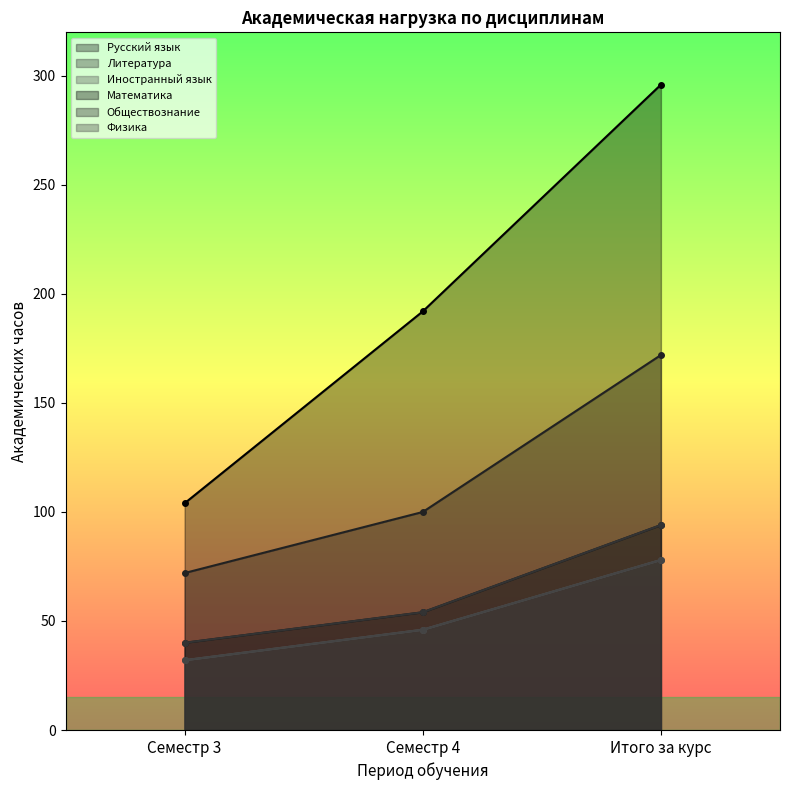

Where is Литература nearest to the value 67?

Семестр 4